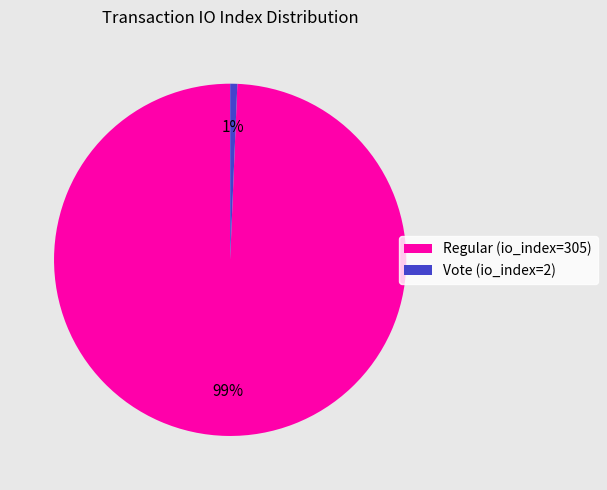

True or false: Regular (io_index=305) accounts for 87% of the total.

False